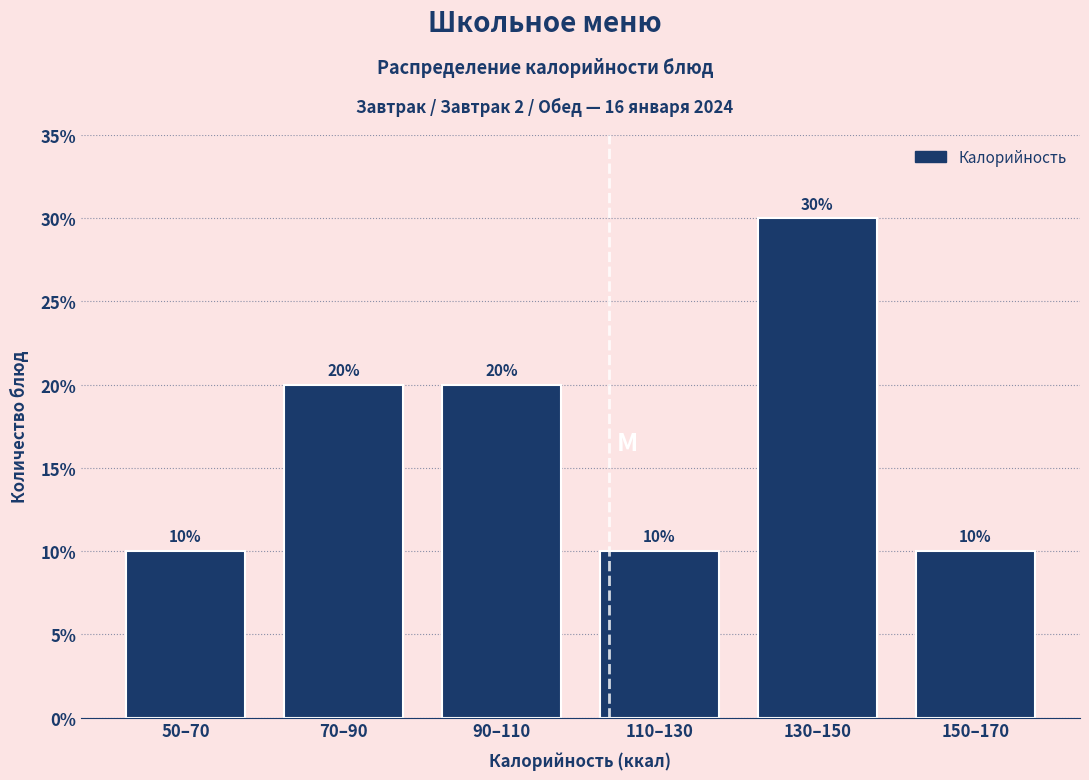

Reading right to left, extract all data points from this chart.

150–170=10	130–150=30	110–130=10	90–110=20	70–90=20	50–70=10